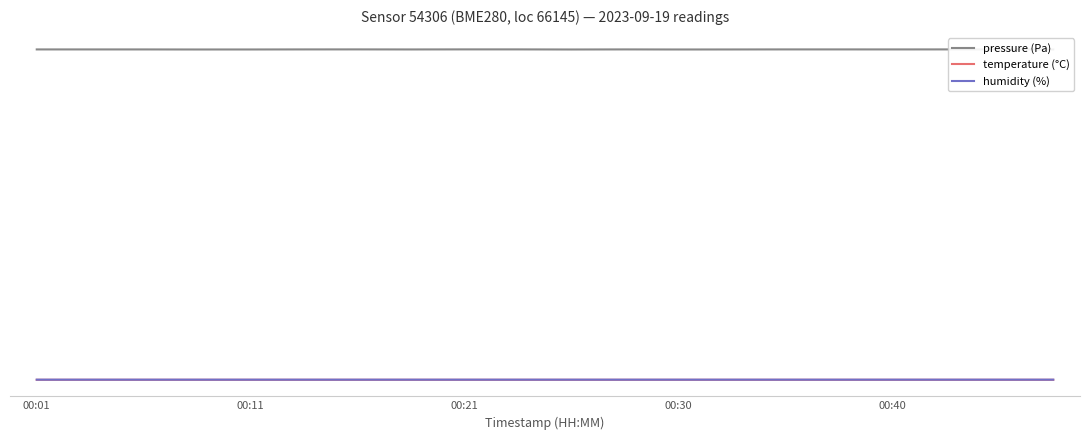

Is this an area chart (filled region under the line)?

No